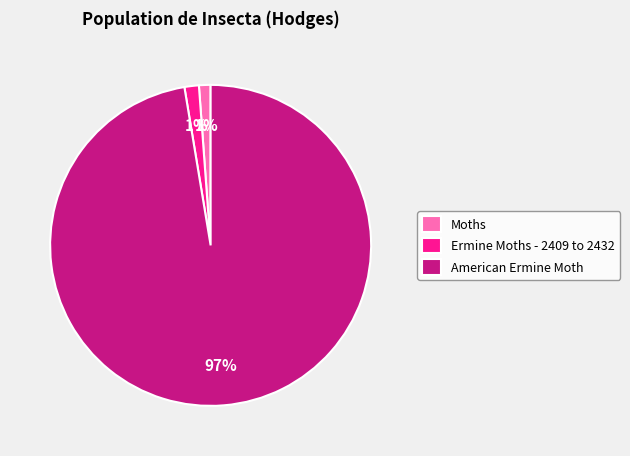

To the nearest percent, what percentage of the pie is Ermine Moths - 2409 to 2432?

1%